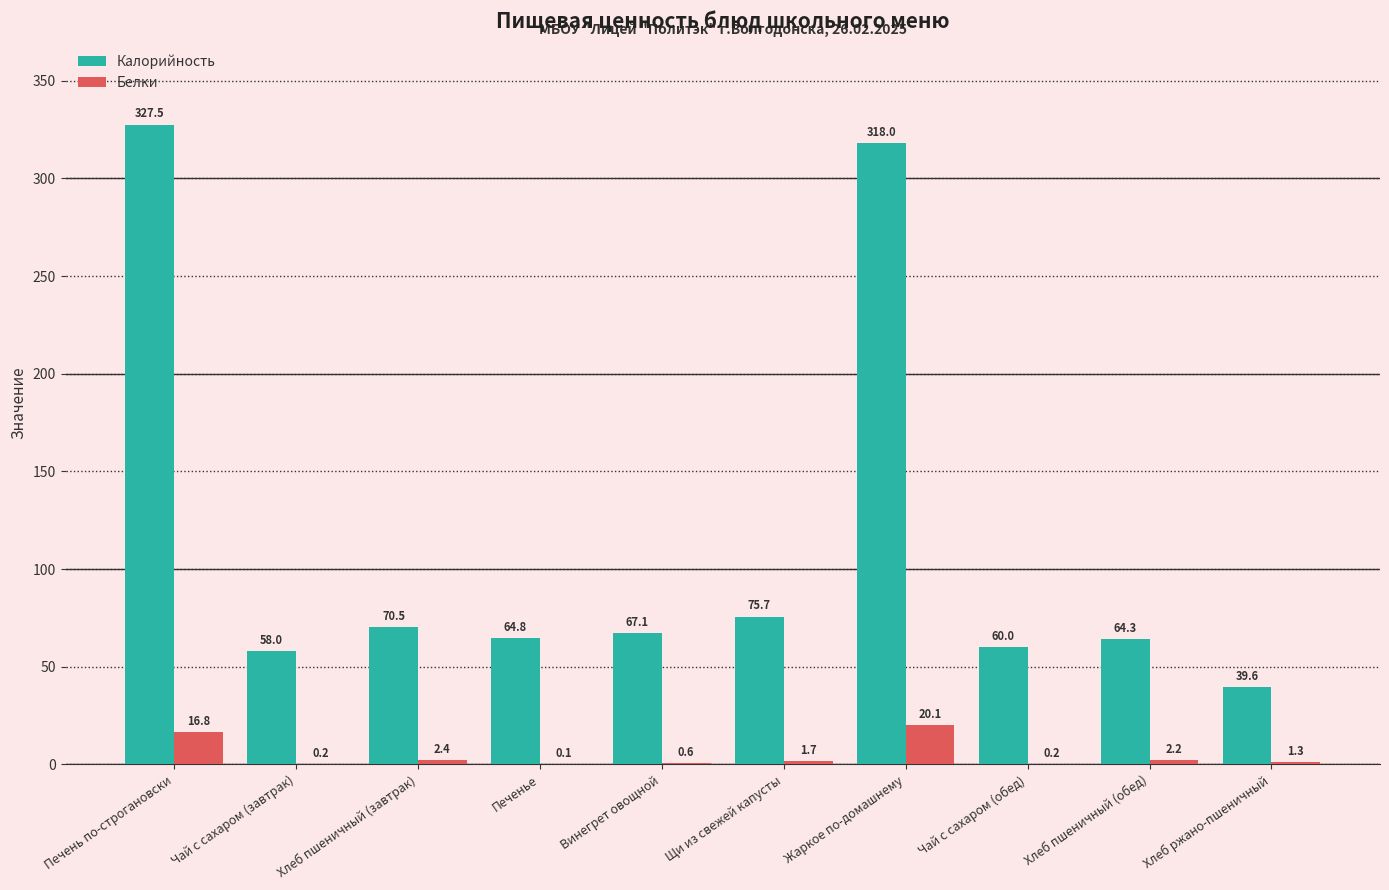

Between Печень по-строгановски and Чай с сахаром (обед), which series saw the biggest shift?

Калорийность